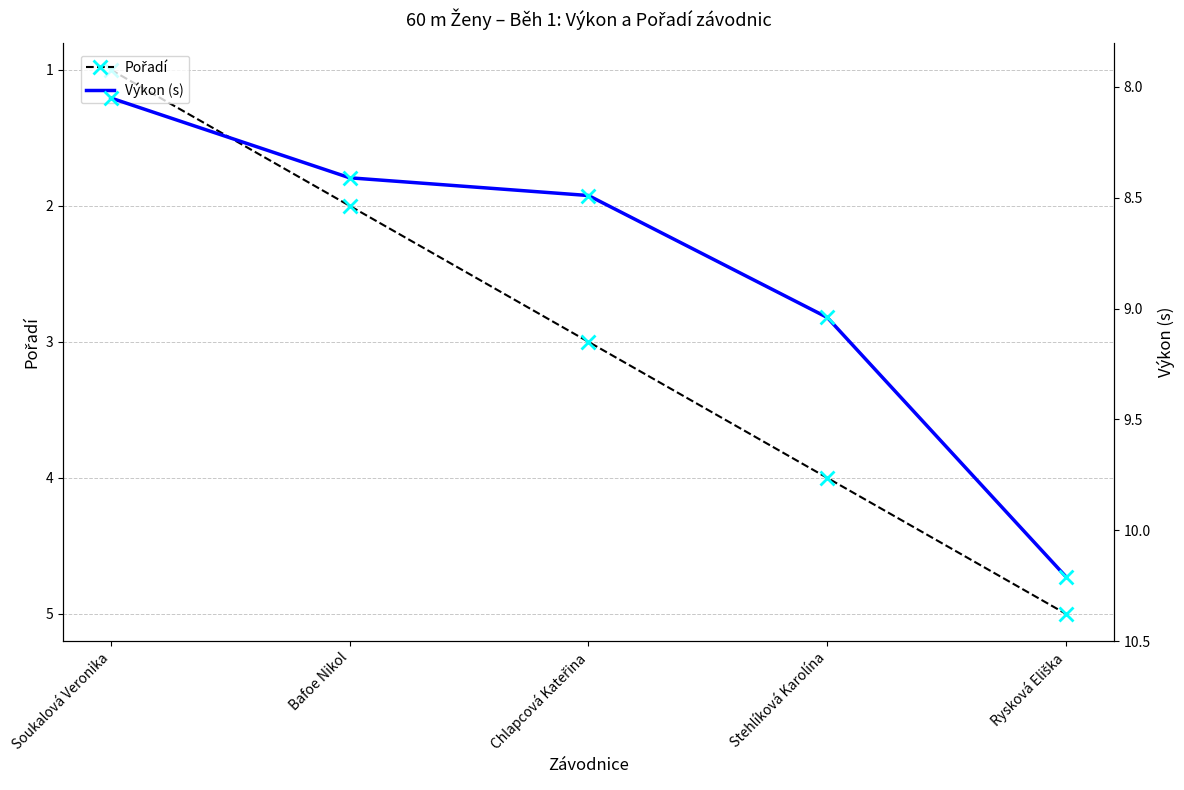

Which series has the widest spread of Y values?

Pořadí